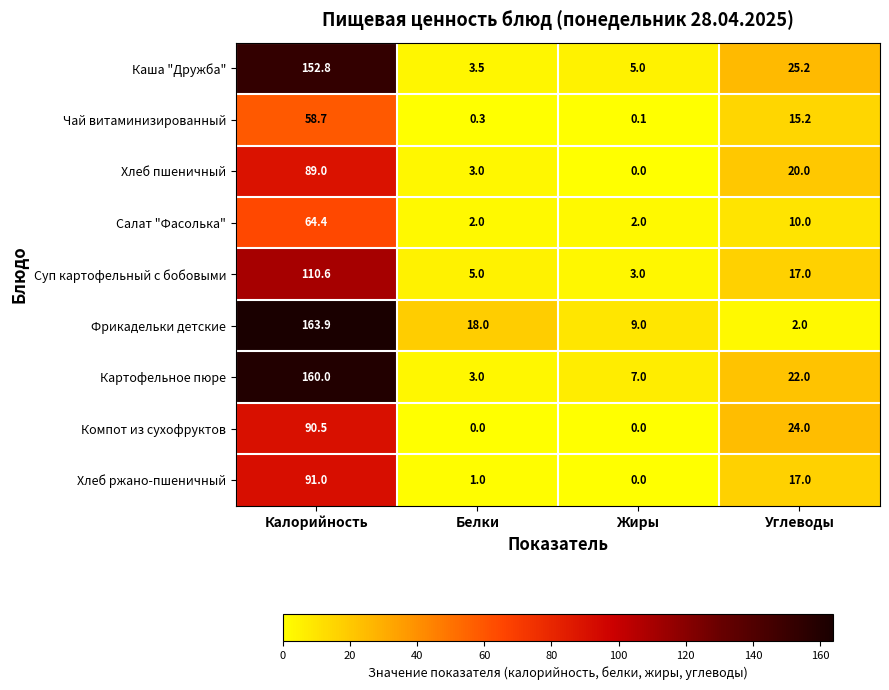

At which label is Суп картофельный с бобовыми closest to 56?

Углеводы